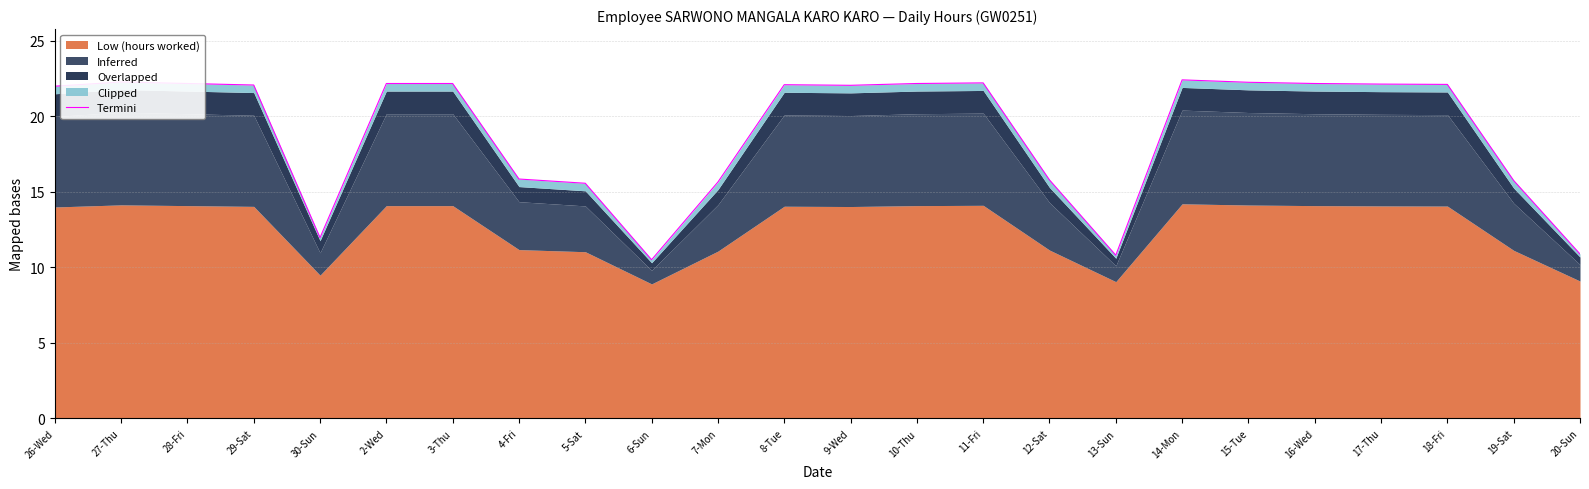

What is the value of the 6th point from the left?

22.2